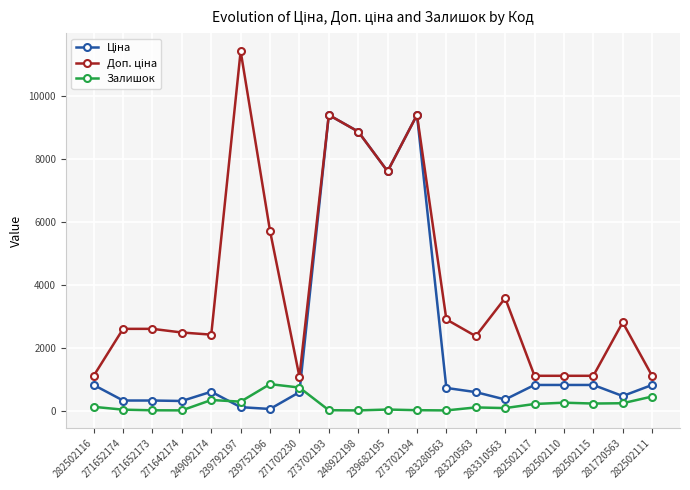

At how many categories does at least one series exceed 7093?

5